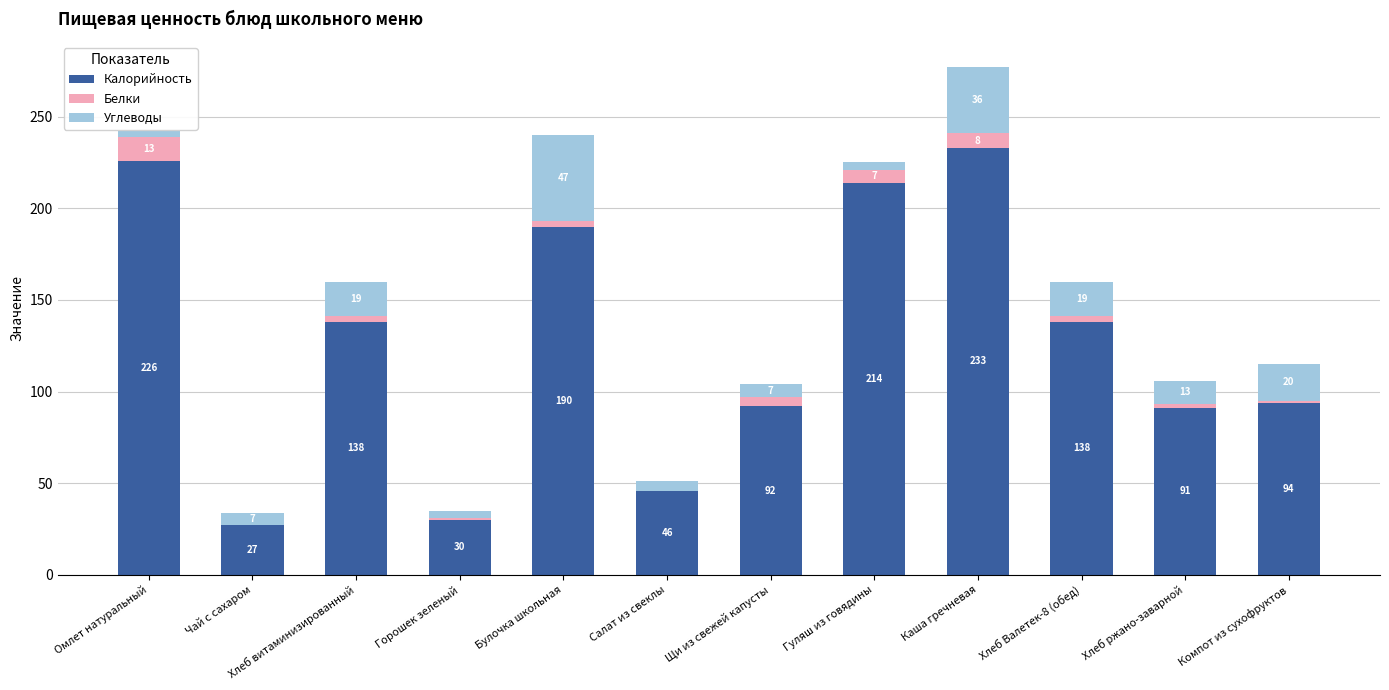

The value of Калорийность at Булочка школьная is 48. True or false?

False